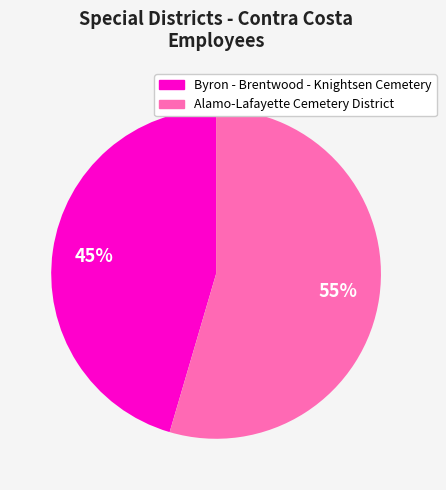

To the nearest percent, what is the combined percentage of Byron - Brentwood - Knightsen Cemetery and Alamo-Lafayette Cemetery District?

100%